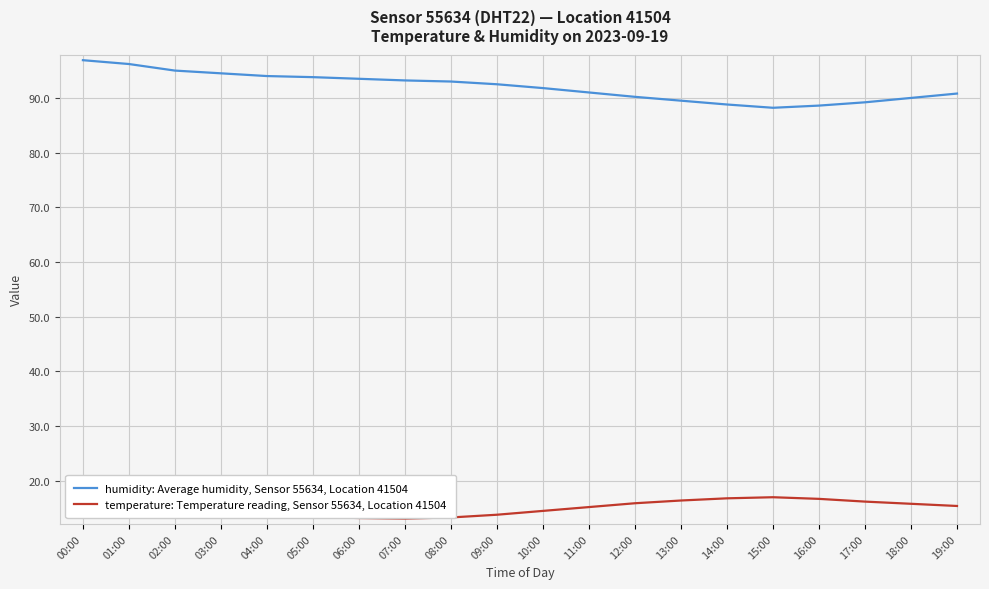

The humidity: Average humidity, Sensor 55634, Location 41504 series shows 118.7 at 17:00. True or false?

False